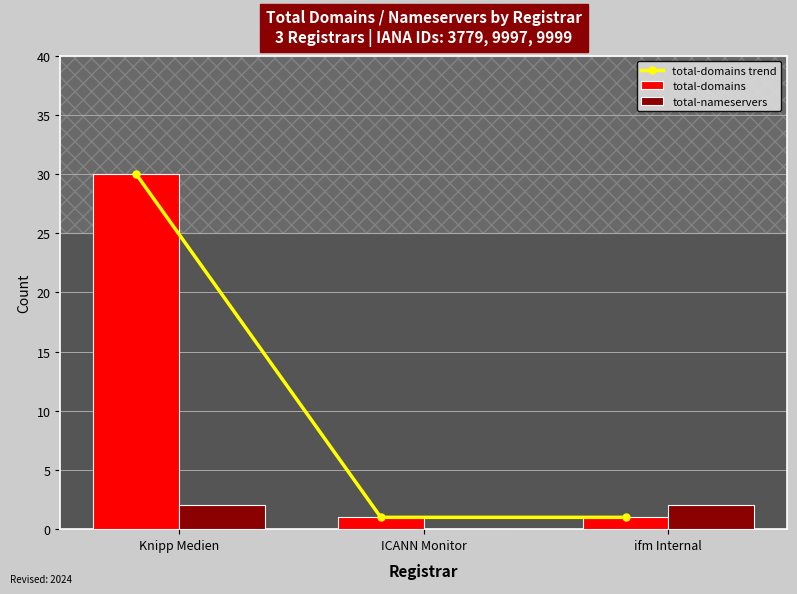

What is the difference between the maximum and minimum values in the total-domains trend series?

29